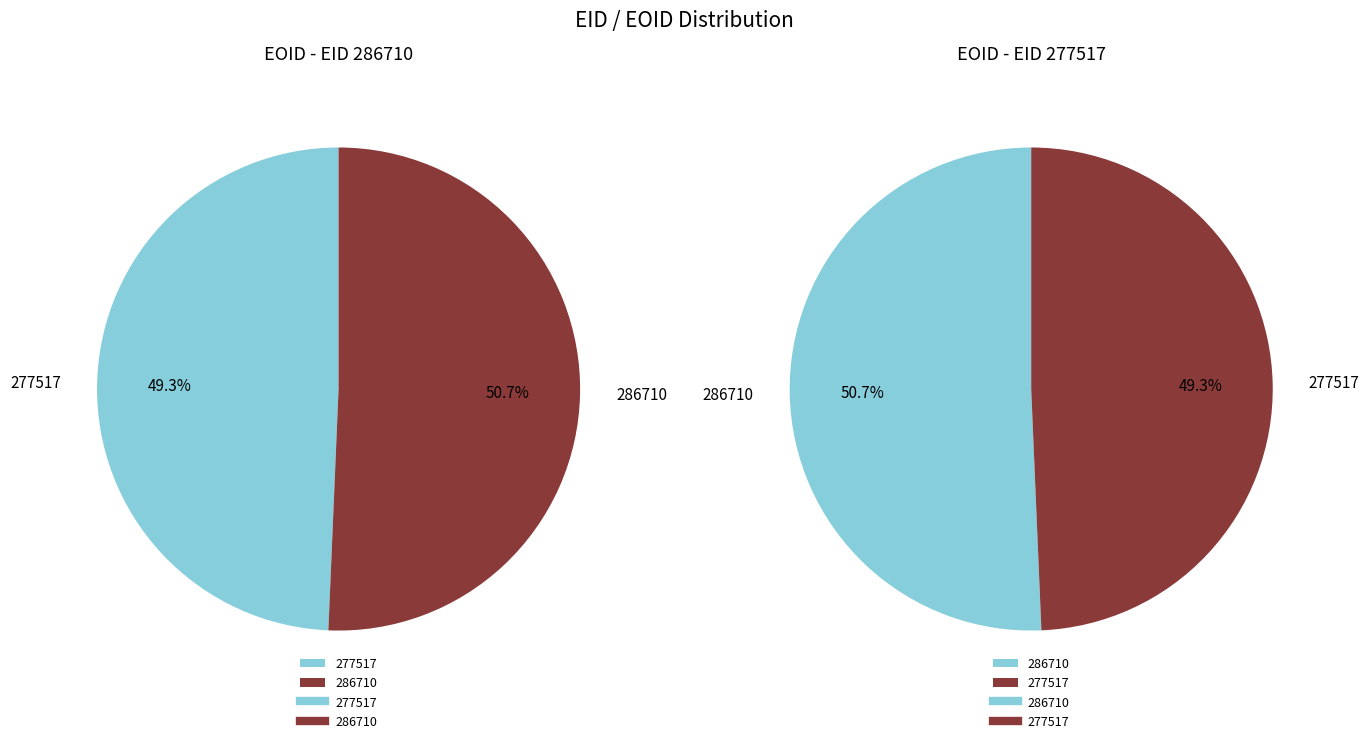

How many segments does this pie chart have?

2